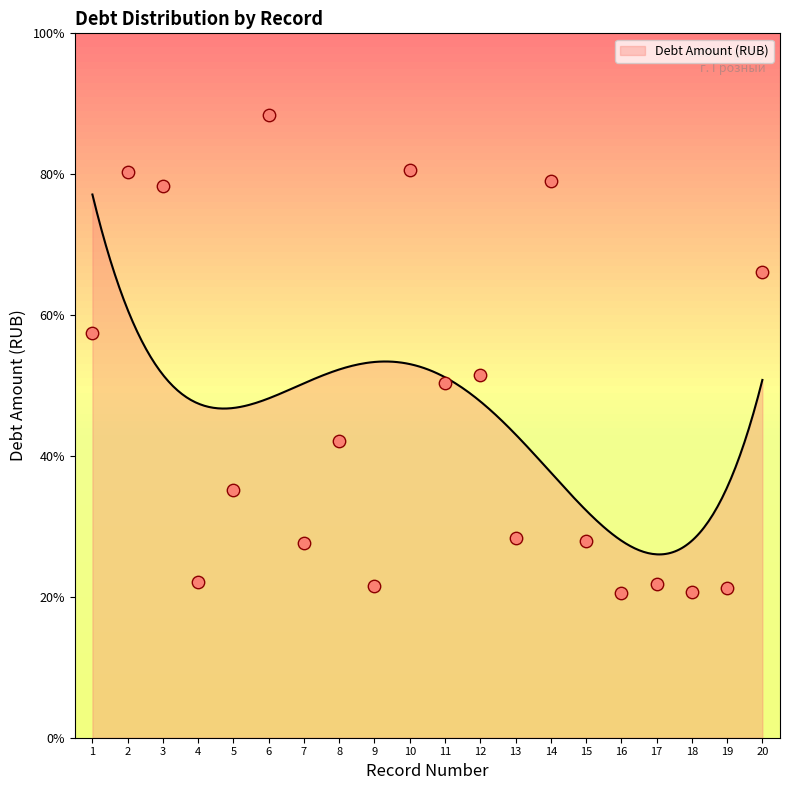

Which has a higher value, 4 or 12?

12